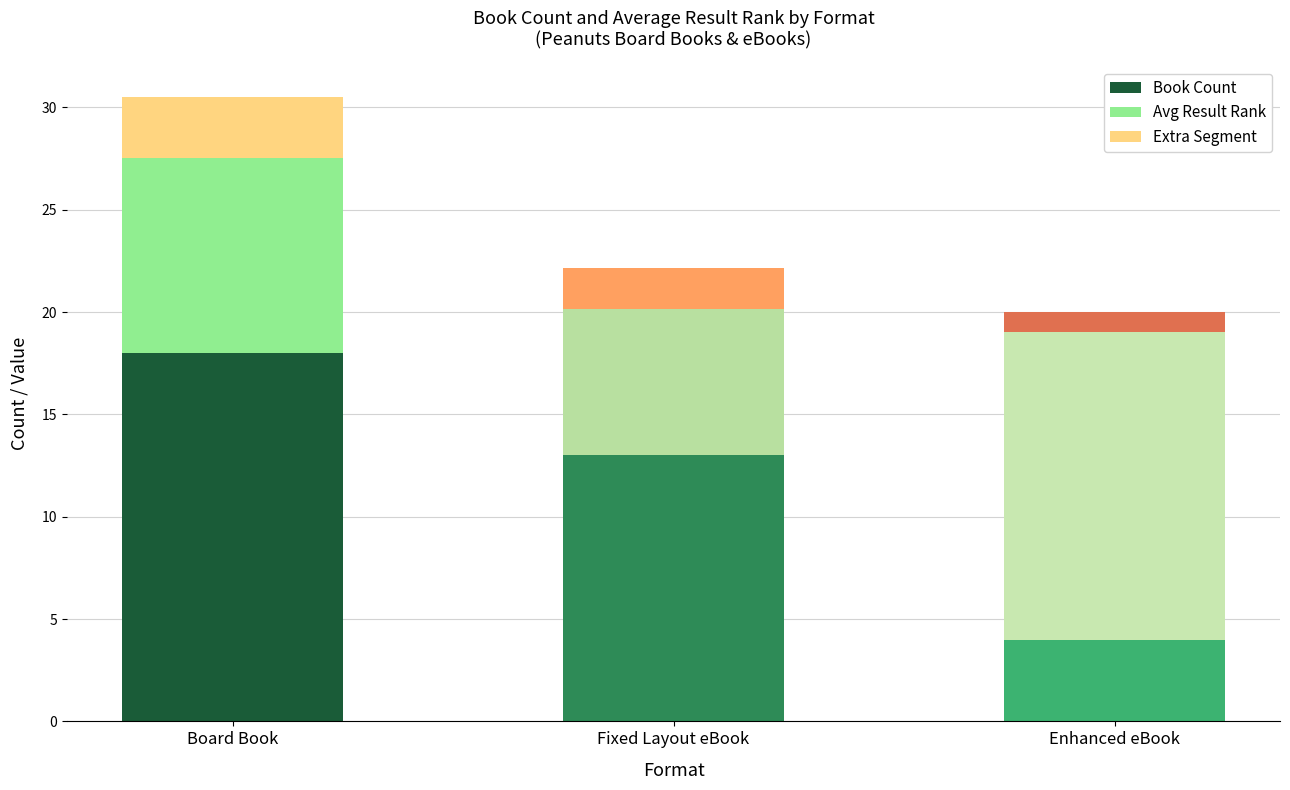

What is the sum of all Book Count values?

35.0